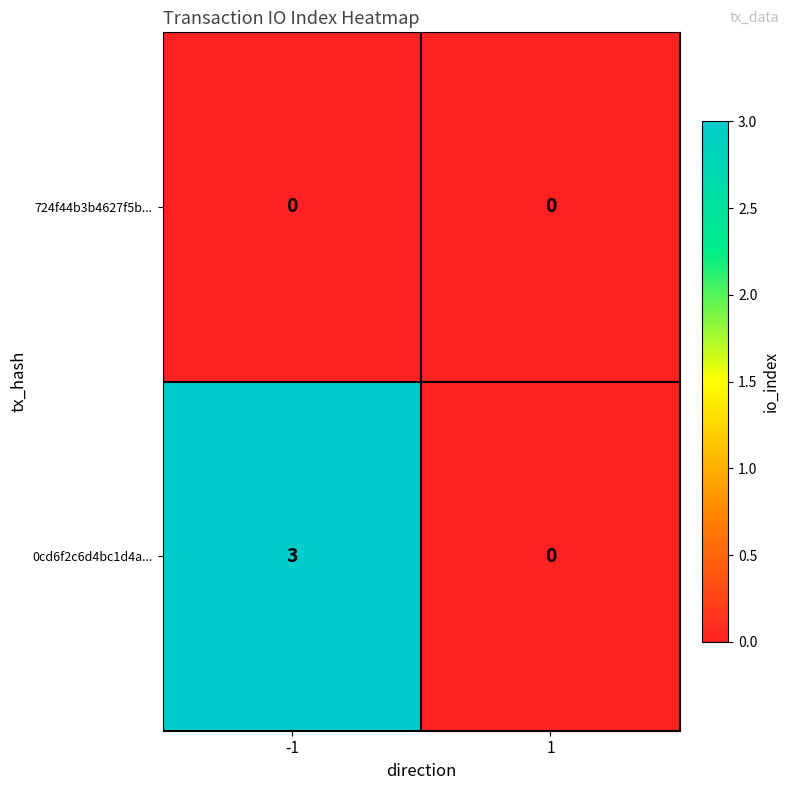

Which series has the largest total across all categories?

0cd6f2c6d4bc1d4a...